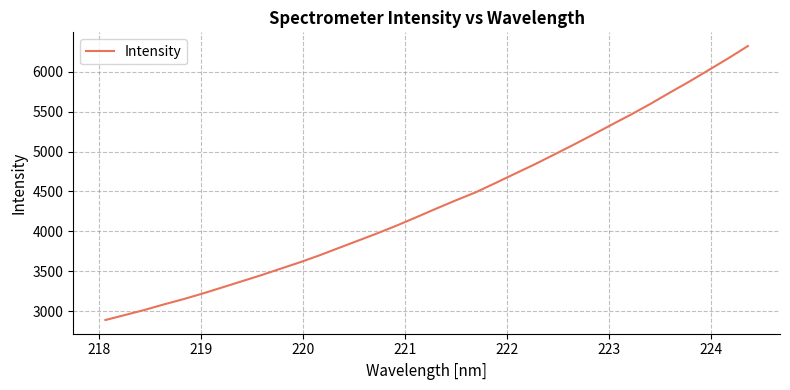

What is the difference between the maximum and minimum values?

3434.6